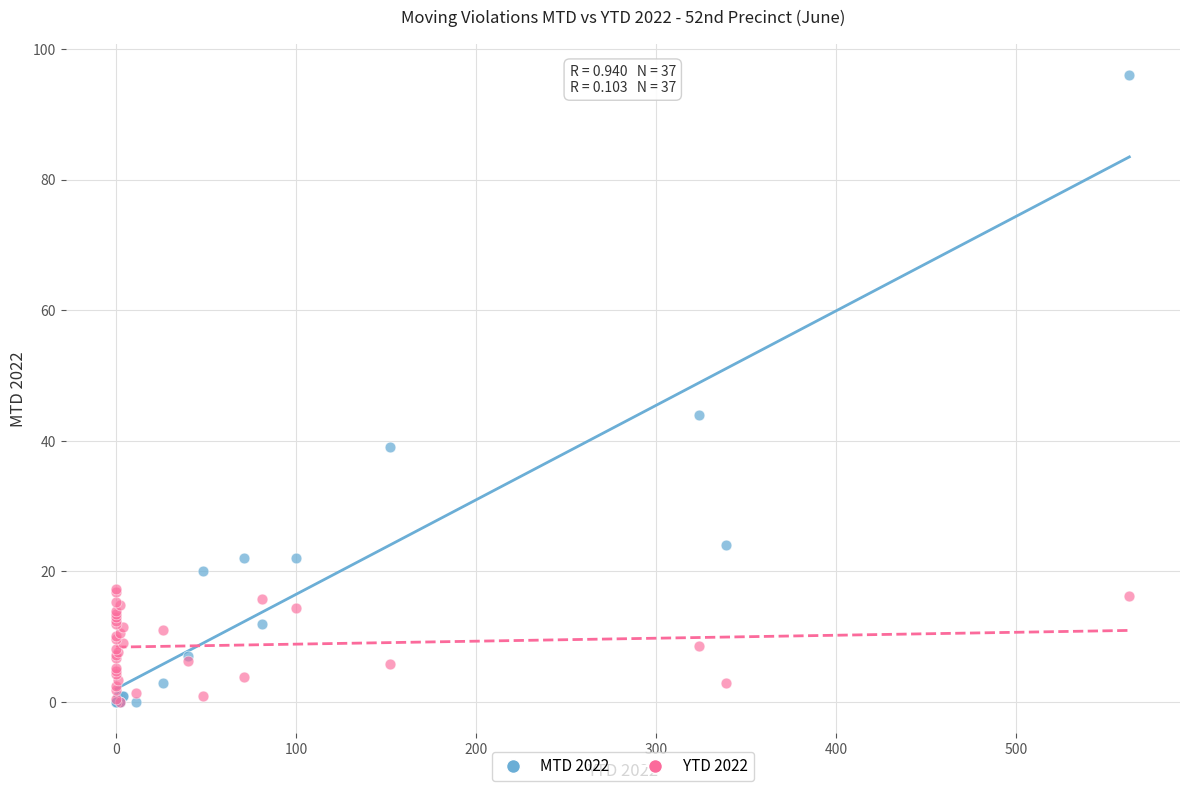

Across all series, what Y value is closest to 48?

44.0